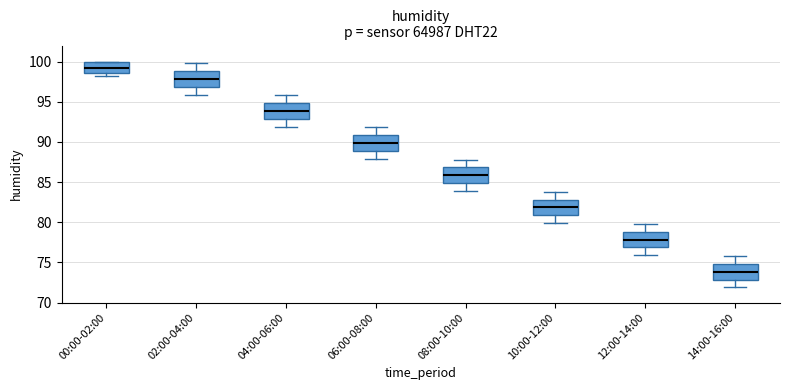

Where does the upper whisker of the box for 10:00-12:00 end on the y-axis? The values are not printed on the chart, so give them approximately, as read against the axis.

84.0